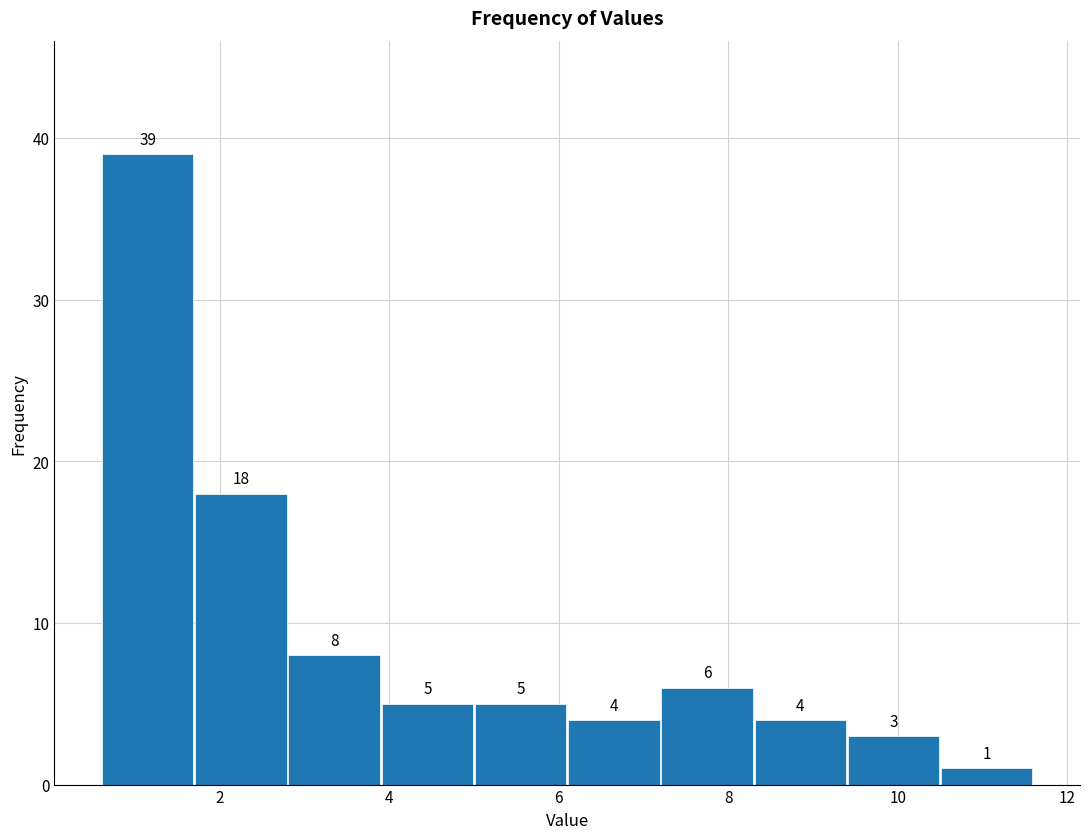

Reading left to right, list every bar in this chart as the range it spans on the x-axis followed by its height. The bar edges are not printed on the chart, so give them approximately, as read against the axis.

0.6 to 1.7: 39
1.7 to 2.8: 18
2.8 to 3.9: 8
3.9 to 5.0: 5
5.0 to 6.1: 5
6.1 to 7.2: 4
7.2 to 8.3: 6
8.3 to 9.4: 4
9.4 to 10.5: 3
10.5 to 11.6: 1